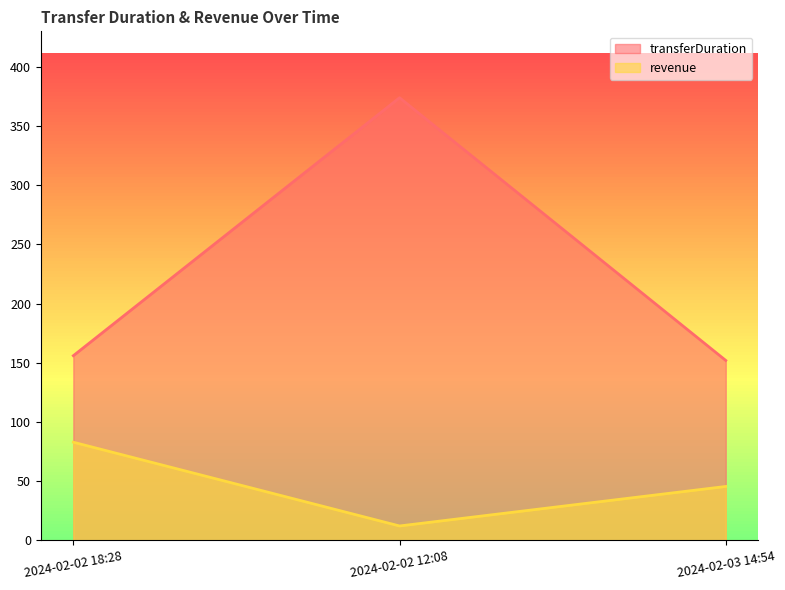

List the series in order of their peak value, lowest first.

revenue, transferDuration